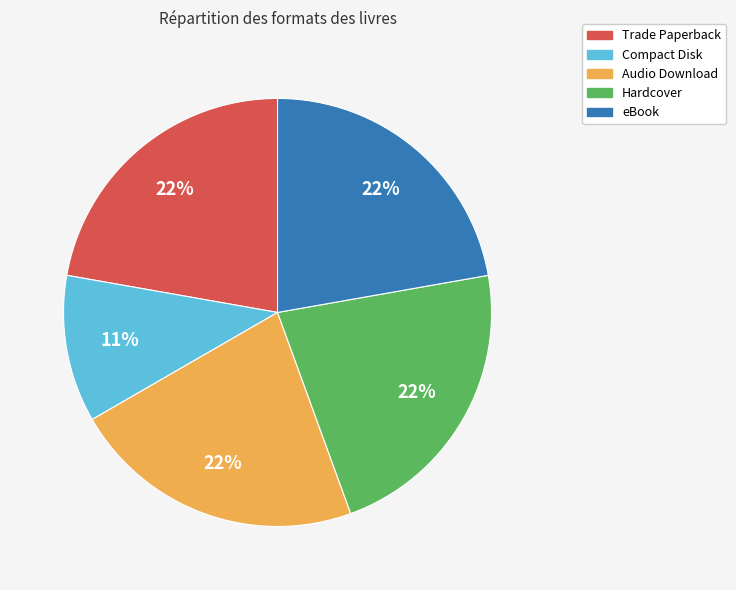

To the nearest percent, what percentage of the pie is Trade Paperback?

22%